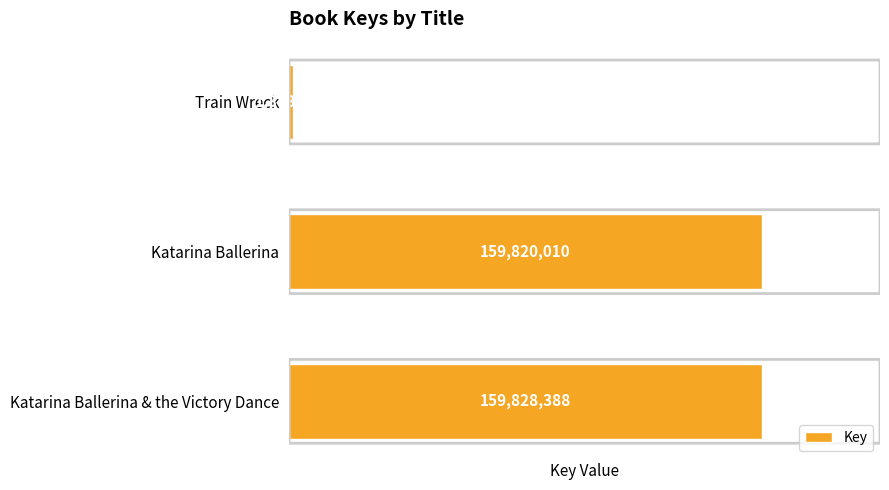

What is the sum of all values?

320996975